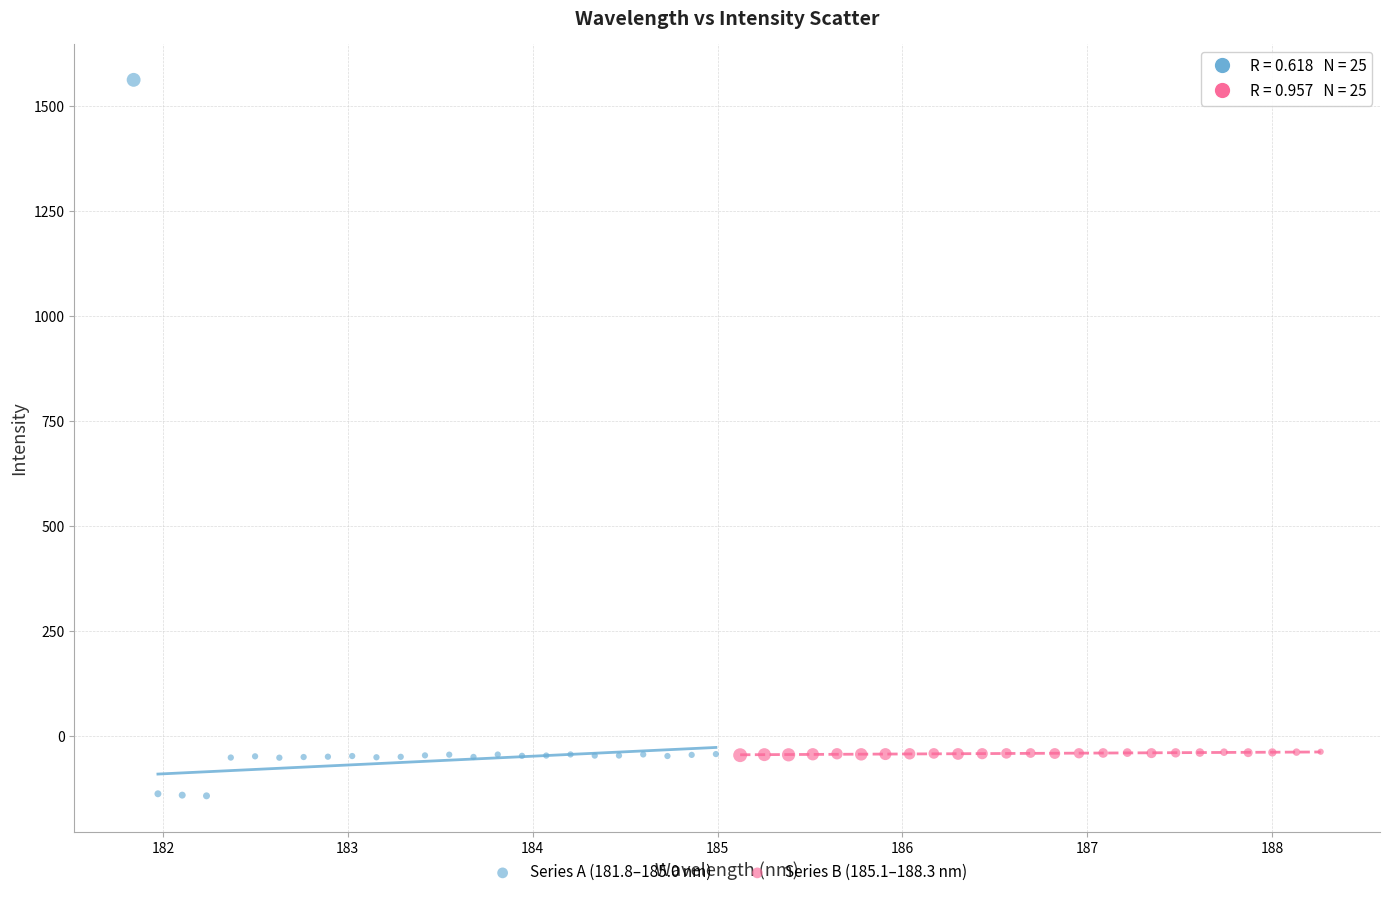

Which series has the widest spread of Y values?

Series A (181.8–185.0 nm)